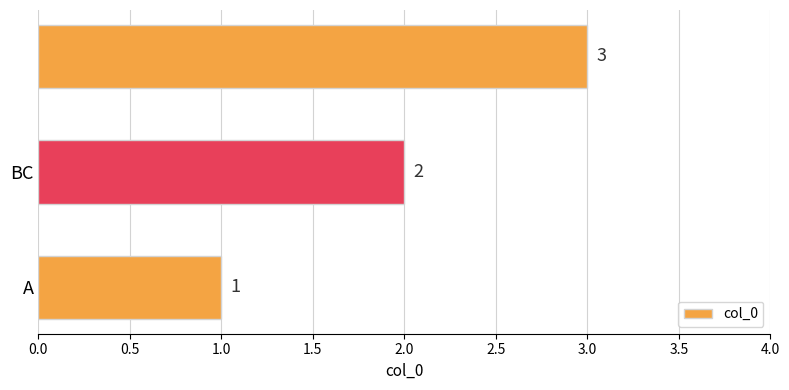

How many values are between 1 and 3?

3